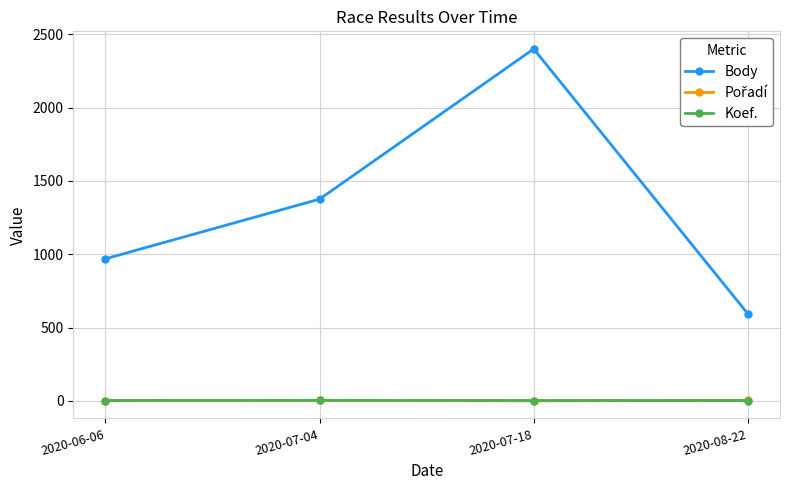

At which label is Body closest to 1497?

2020-07-04